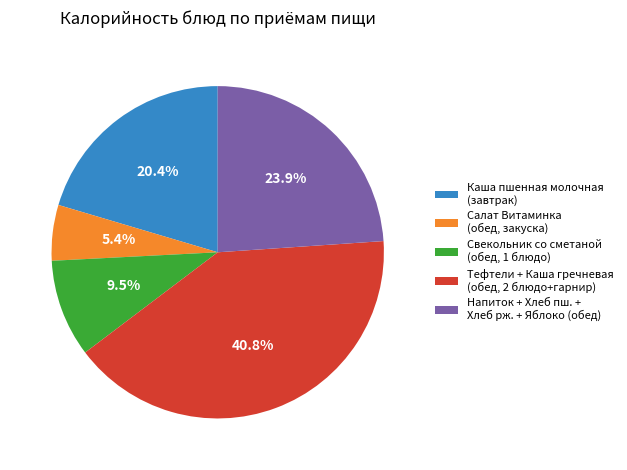

What percentage do Свекольник со сметаной (обед, 1 блюдо) and Каша пшенная молочная (завтрак) together represent?

29.9%